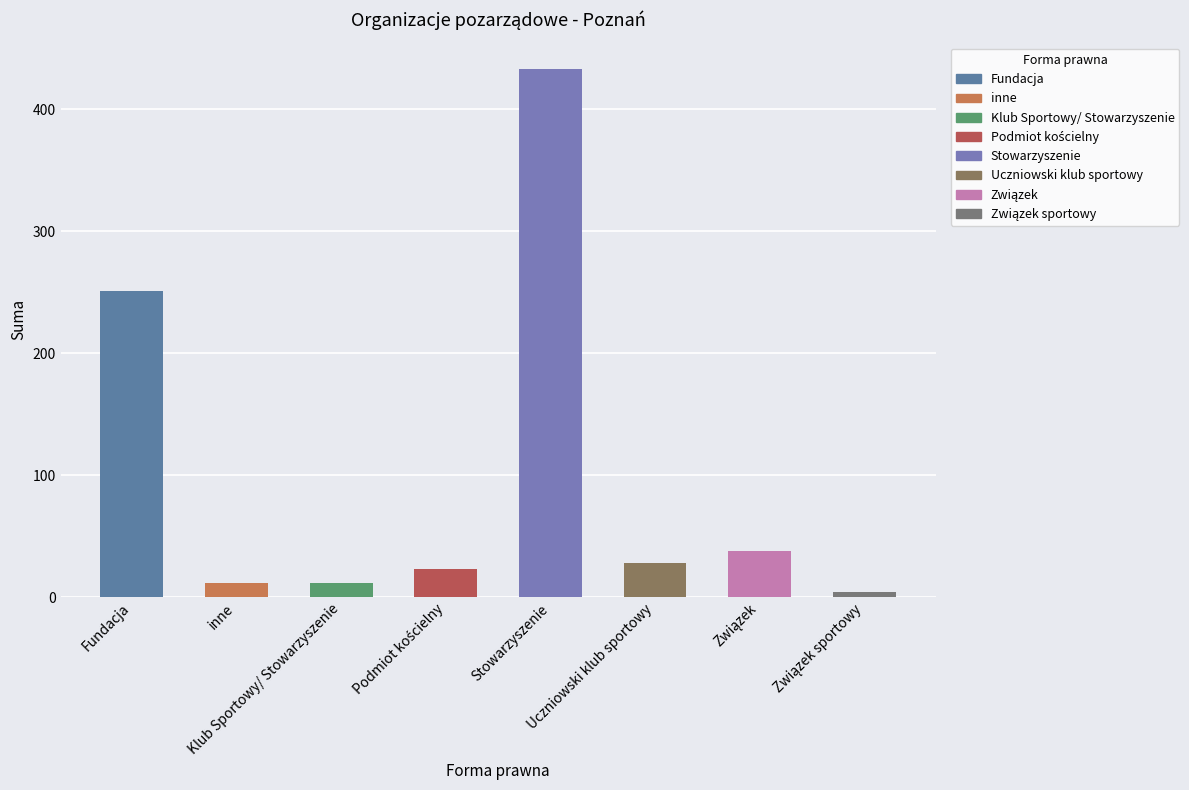

What is the sum of all values?

801